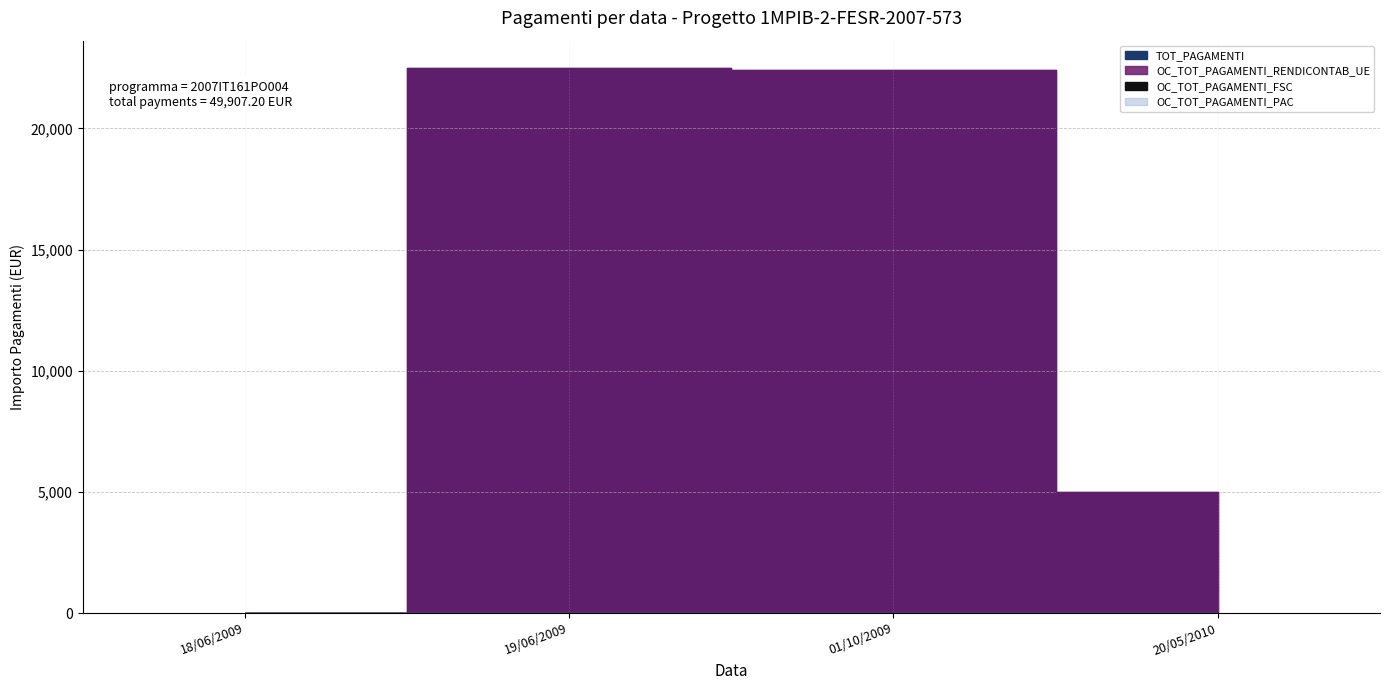

What is the average value of the TOT_PAGAMENTI series?

12476.8